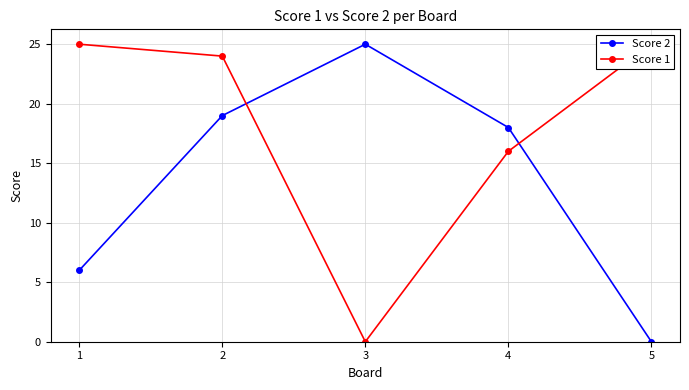

At which label is Score 2 closest to 12?

1